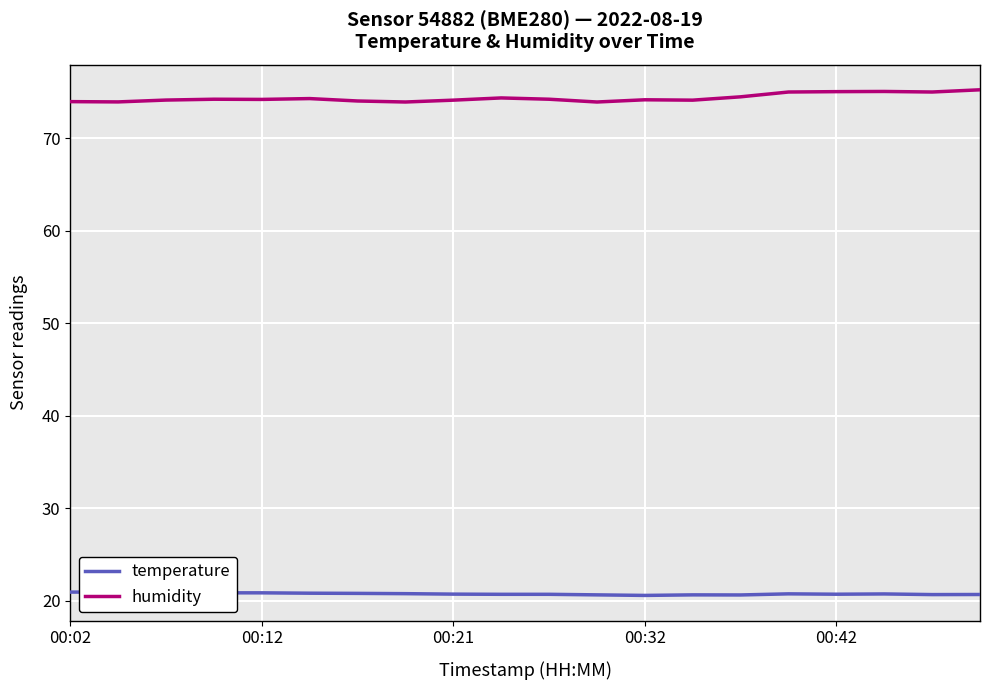

At how many categories does at least one series exceed 24?

20